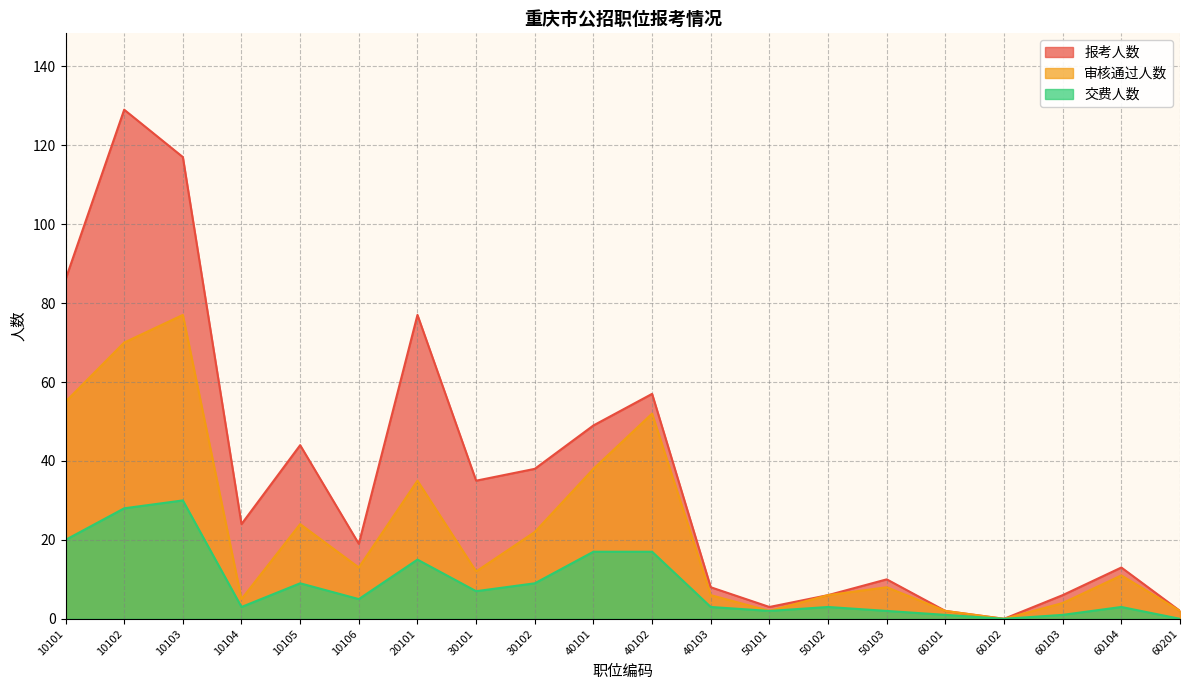

The value of 交费人数 at 50102 is 3. True or false?

True